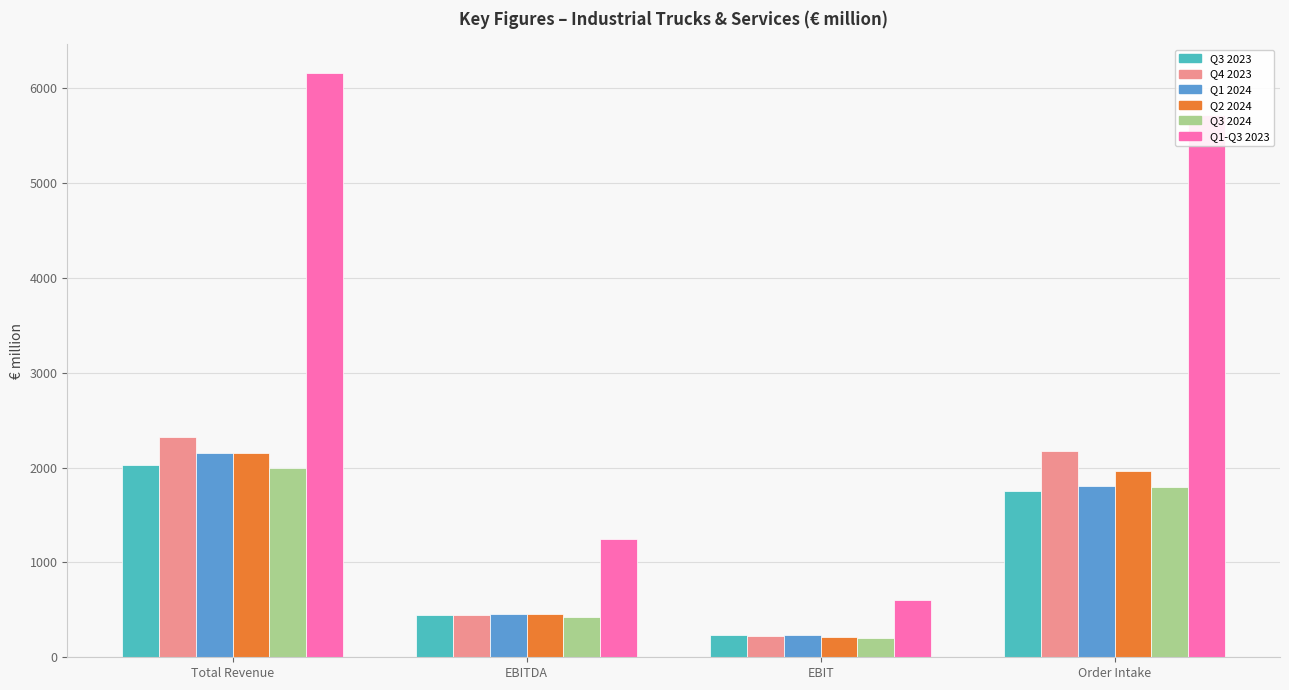

What is the average value of the Q2 2024 series?

1197.1